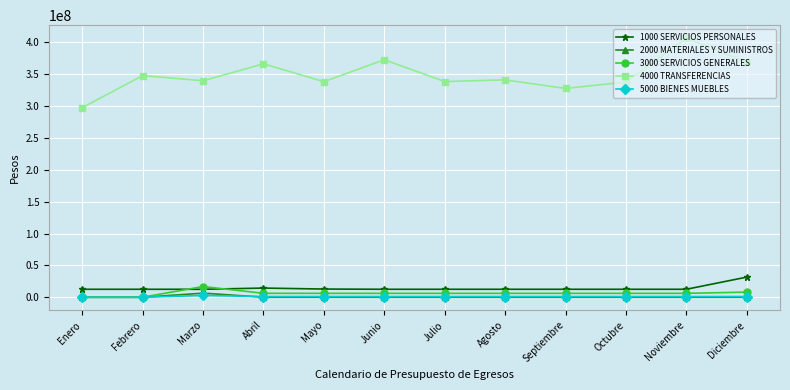

What position from the right is Abril?

9